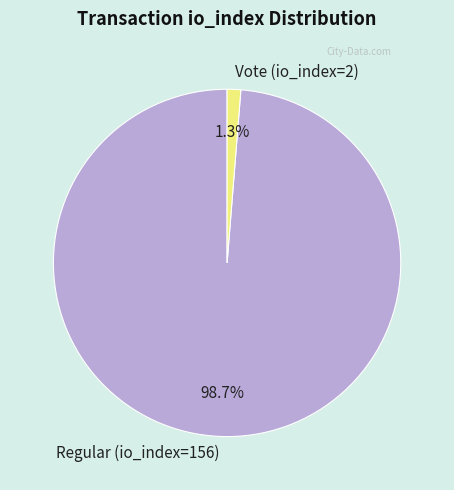

Combined, what portion of the pie is Regular (io_index=156) and Vote (io_index=2)?

100.0%